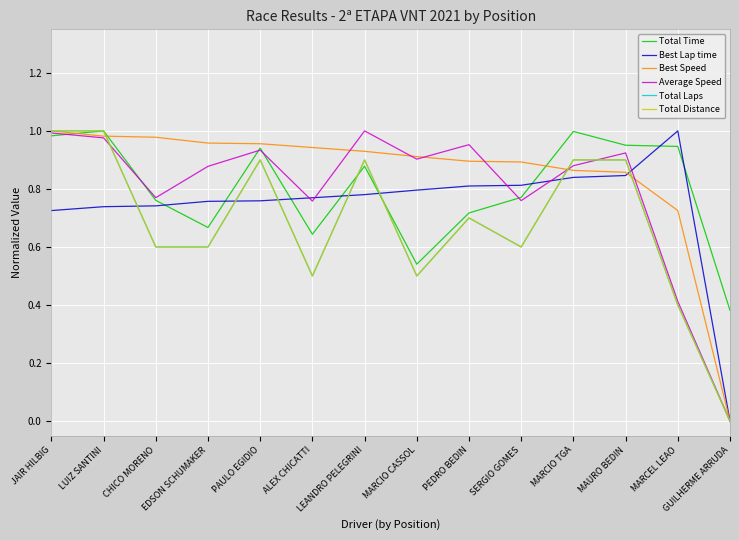

The Best Speed series shows 1.0 at EDSON SCHUMAKER. True or false?

True